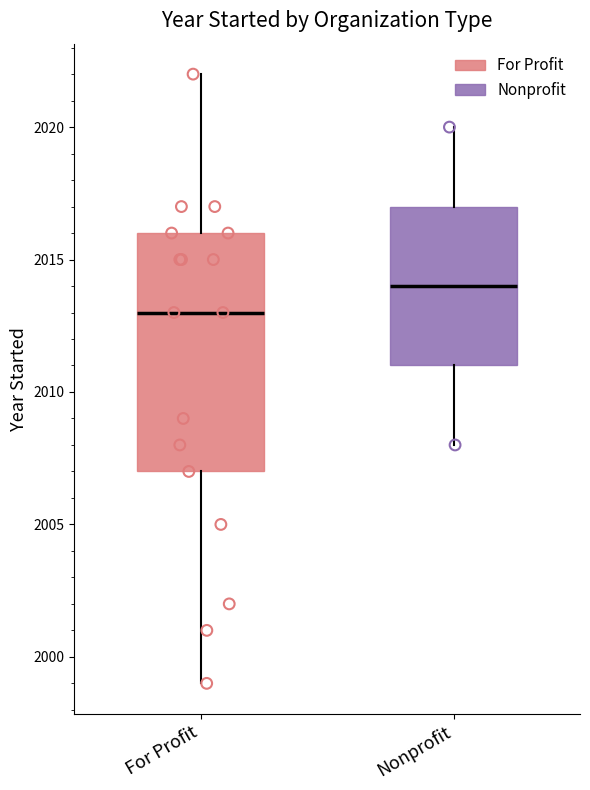

Which box has the highest median line?

Nonprofit